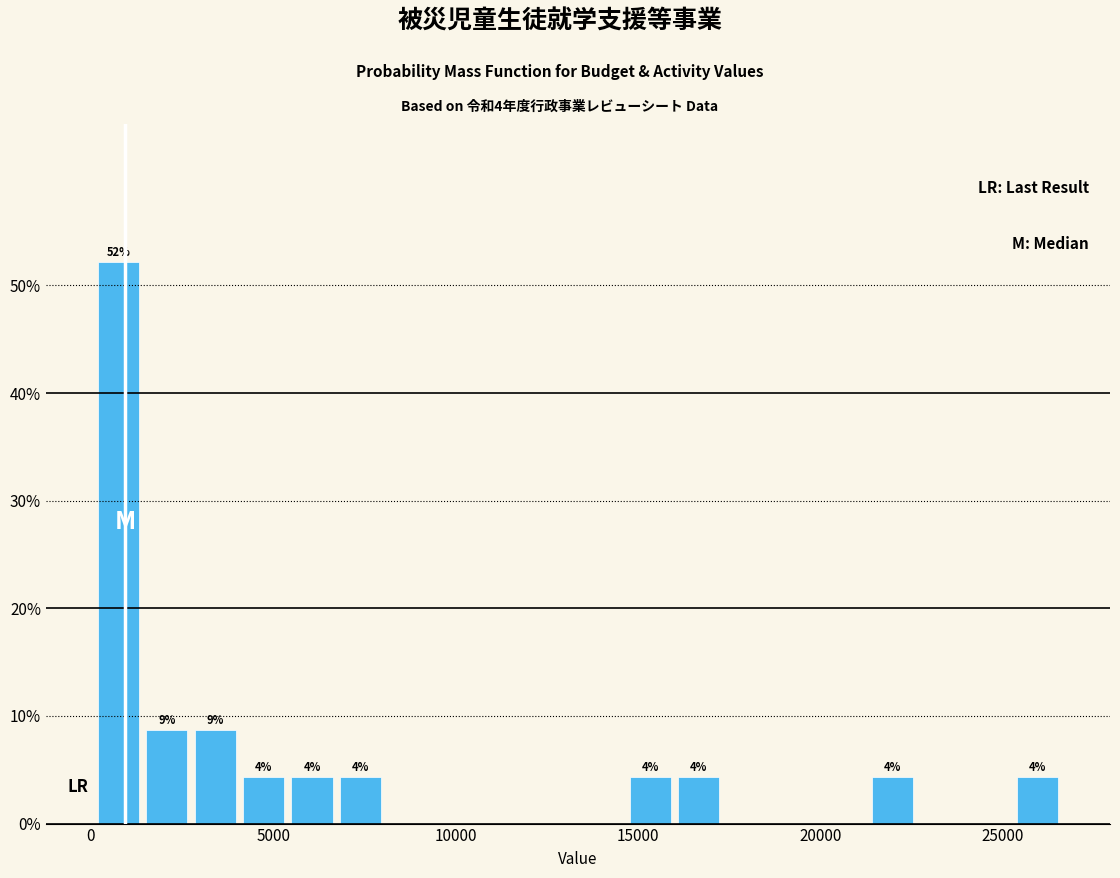

Read against the x-axis, roughly where is the centre of the tallest bar?

1000